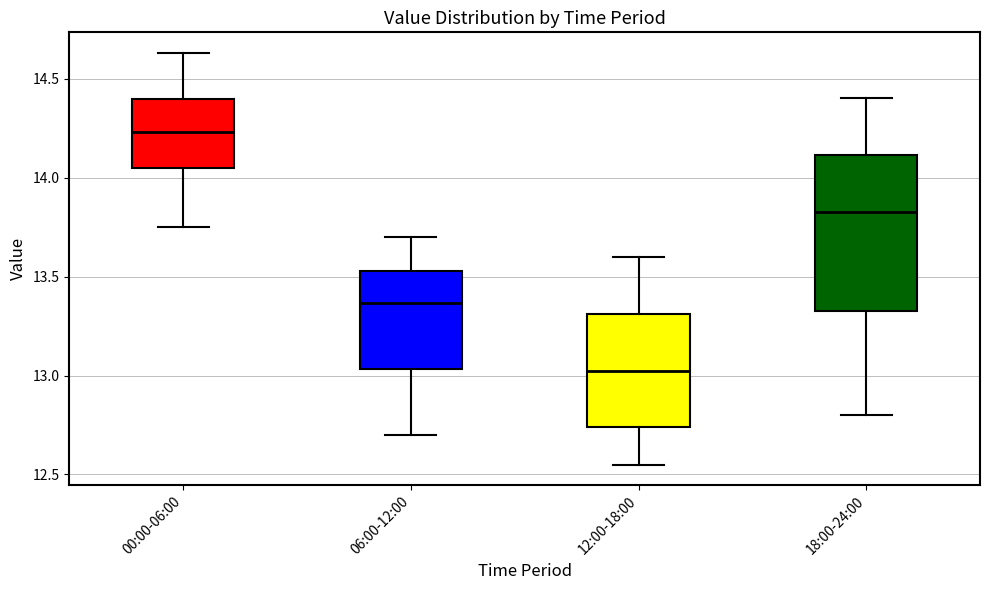

Which box has the lowest median line?

12:00-18:00